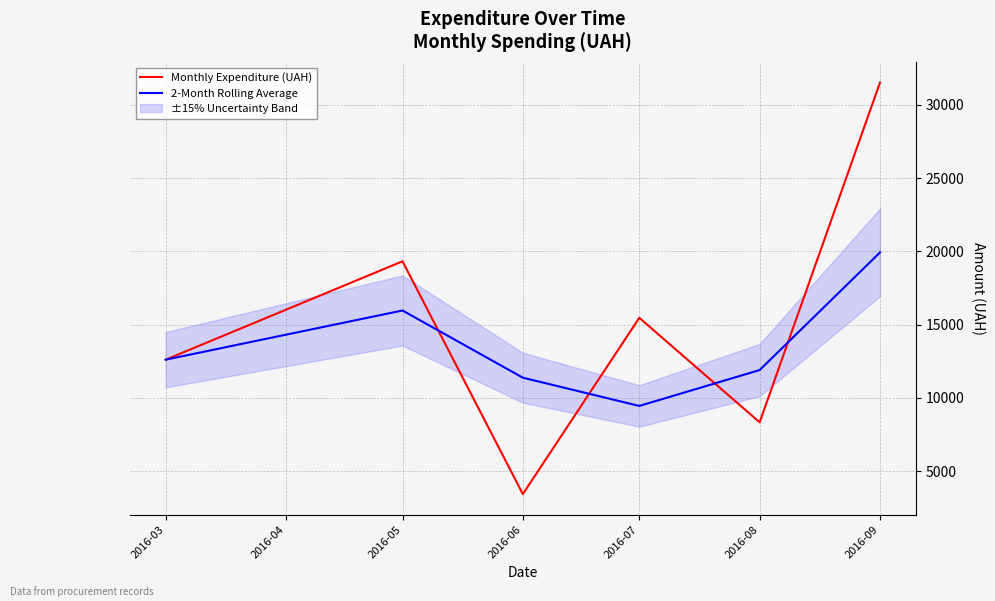

The value of Monthly Expenditure (UAH) at 2016-08 is 8325.8. True or false?

True